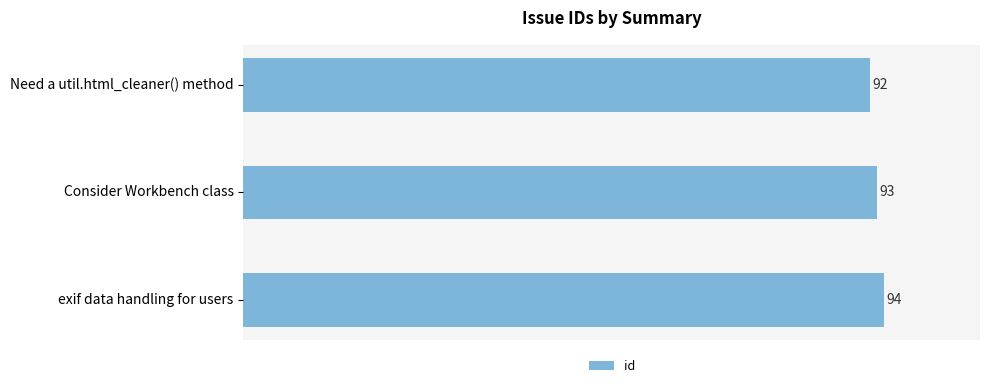

Which label corresponds to the largest value in the chart?

exif data handling for users